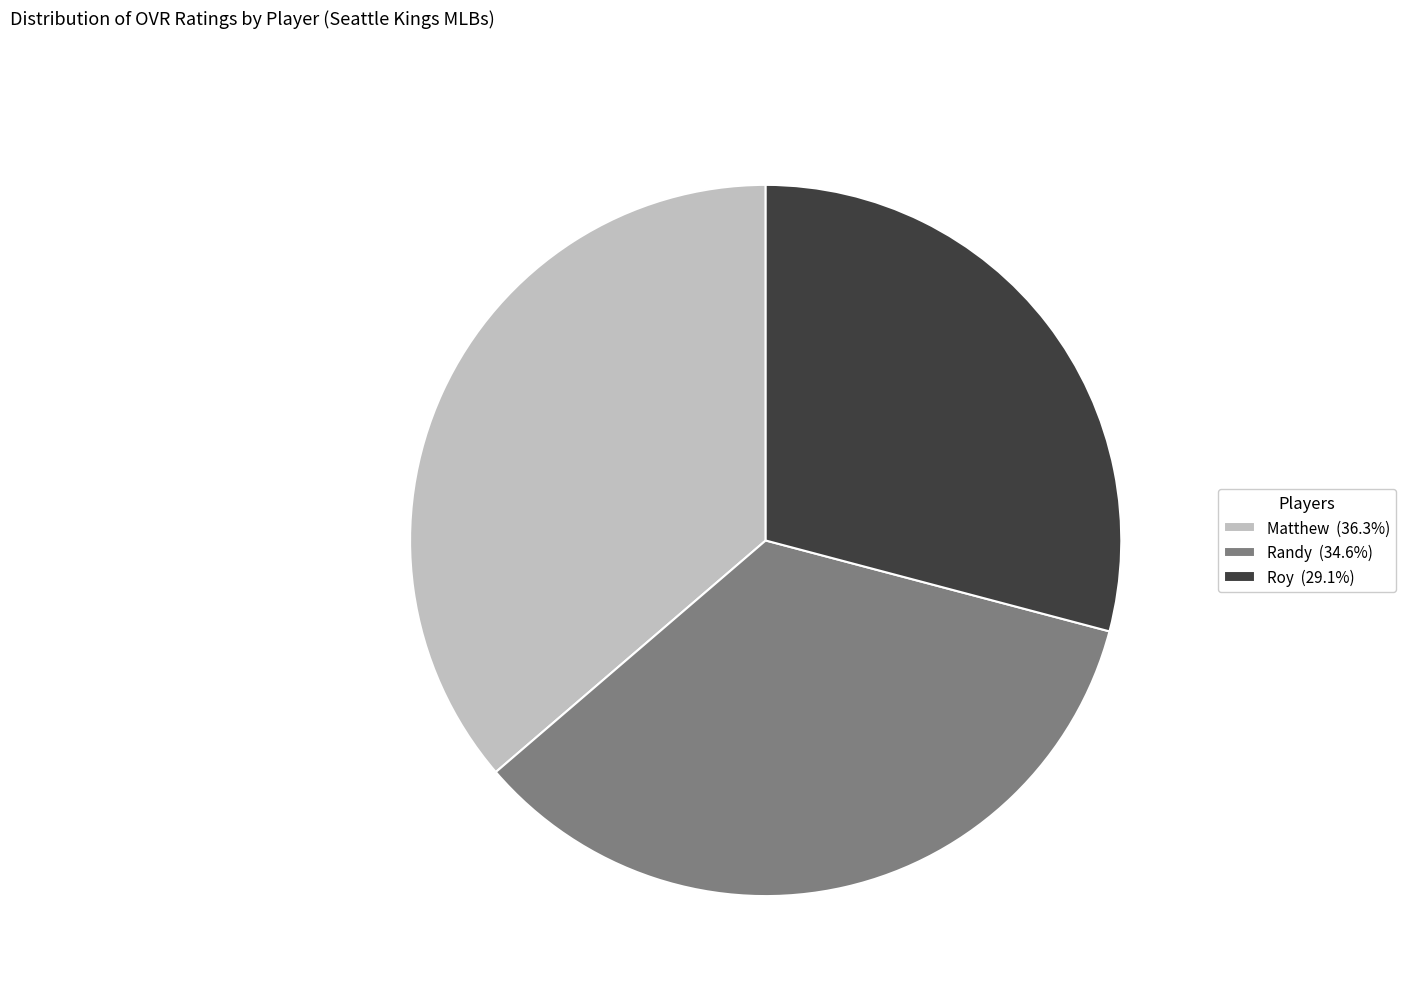

What is the ratio of the value at Randy (34.6%) to the value at Roy (29.1%)?

1.2